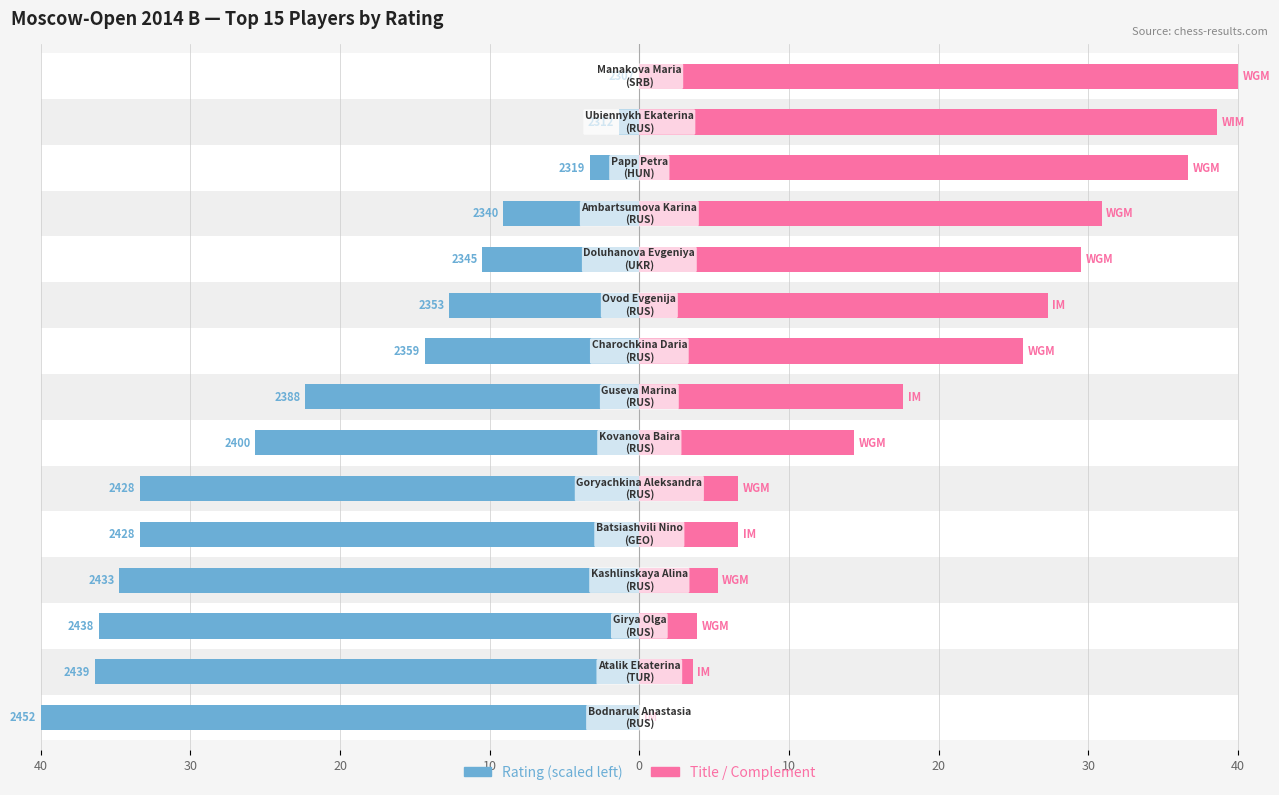

Which series has the largest range (max minus min)?

Rating (scaled)